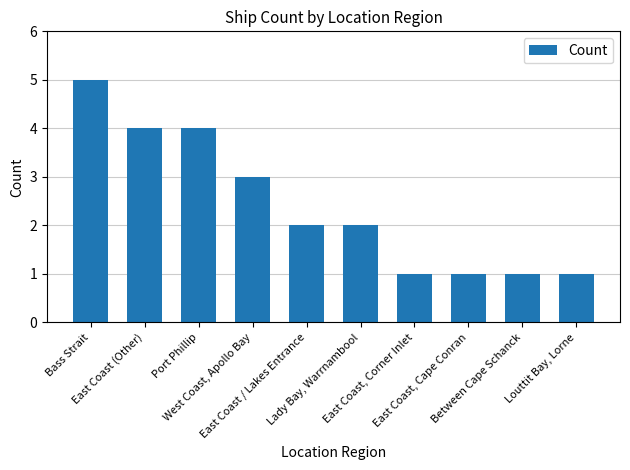

What is the maximum value shown in the chart?

5